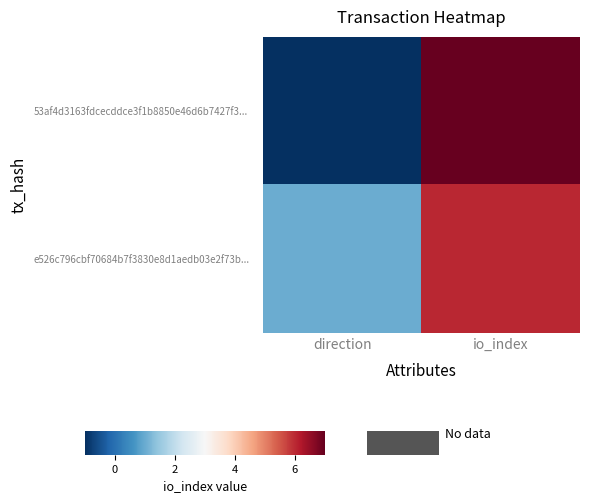

At io_index, list the series in order from largest to smallest.

53af4d3163fdcecddce3f1b8850e46d6b7427f3..., e526c796cbf70684b7f3830e8d1aedb03e2f73b...